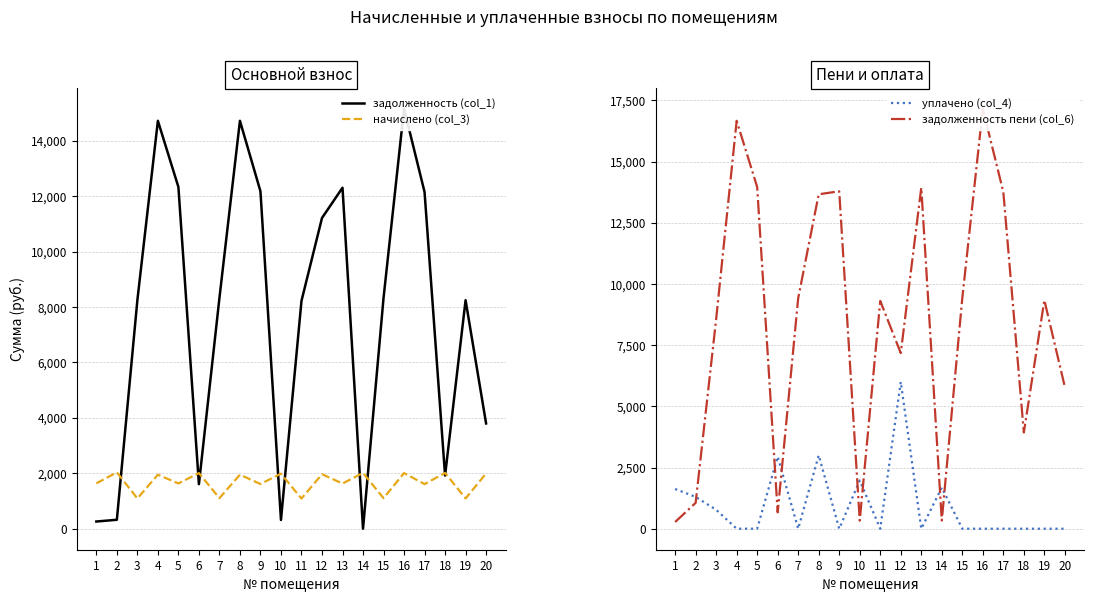

What is the difference between the maximum and minimum values in the задолженность пени (col_6) series?

16885.5